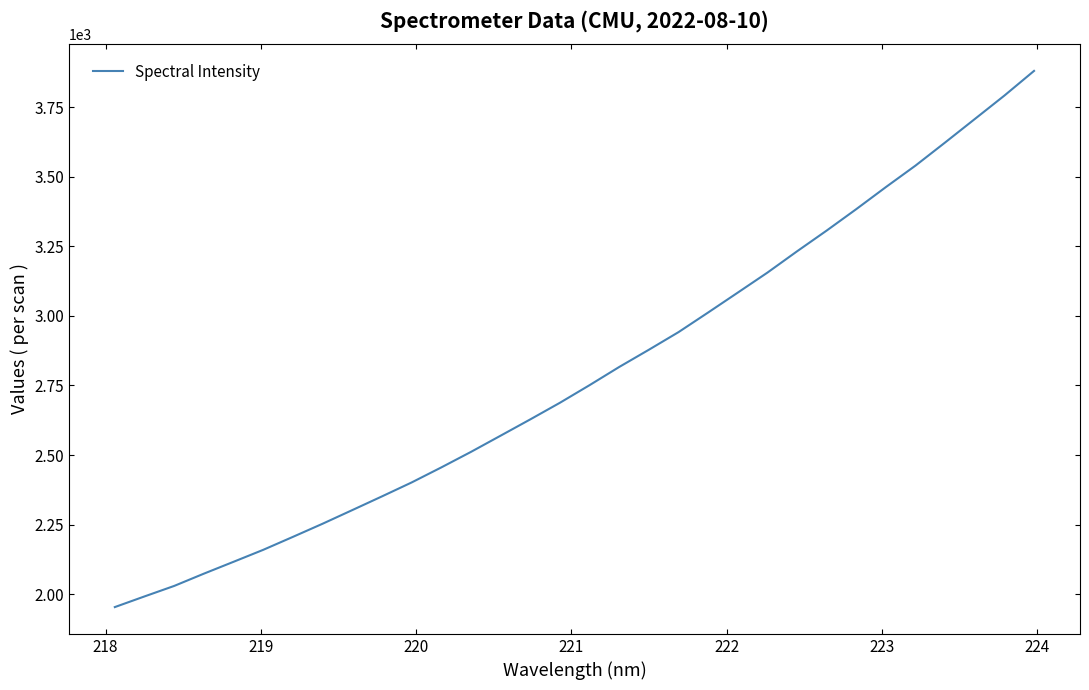

What is the greatest value displayed?

3881.0